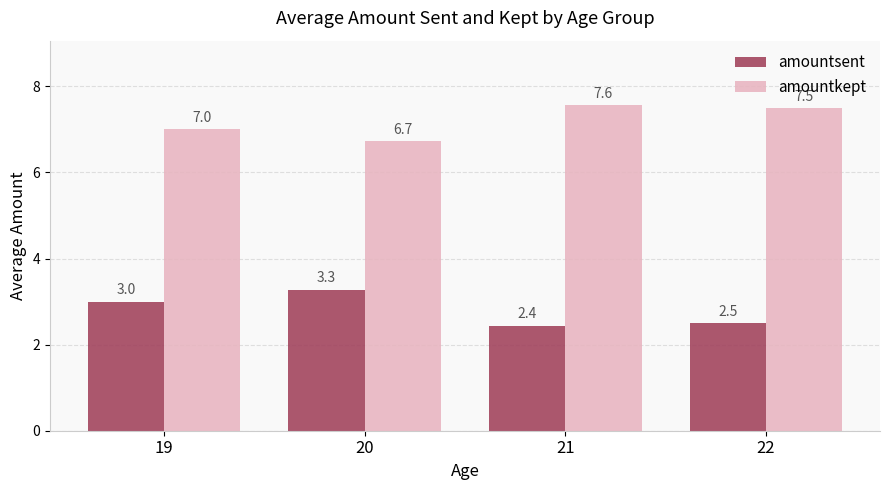

What is the value of the amountkept bar at the 1st from the left?

7.0